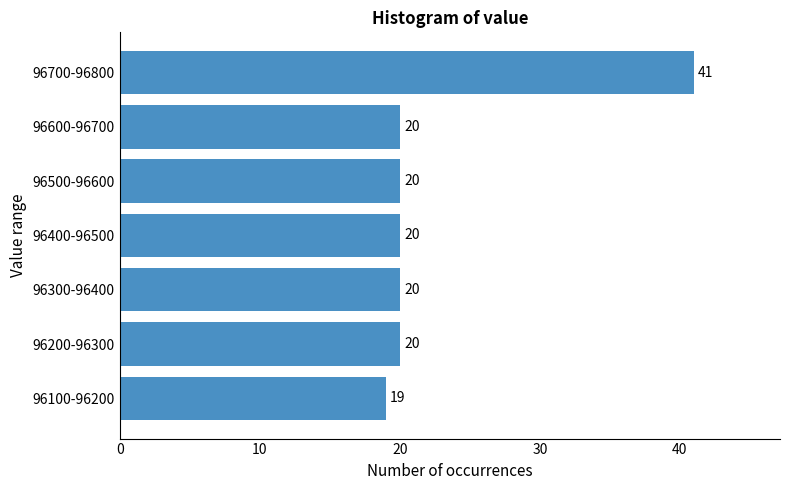

Reading top to bottom, transcribe all the data shown in this chart.

96700-96800=41	96600-96700=20	96500-96600=20	96400-96500=20	96300-96400=20	96200-96300=20	96100-96200=19